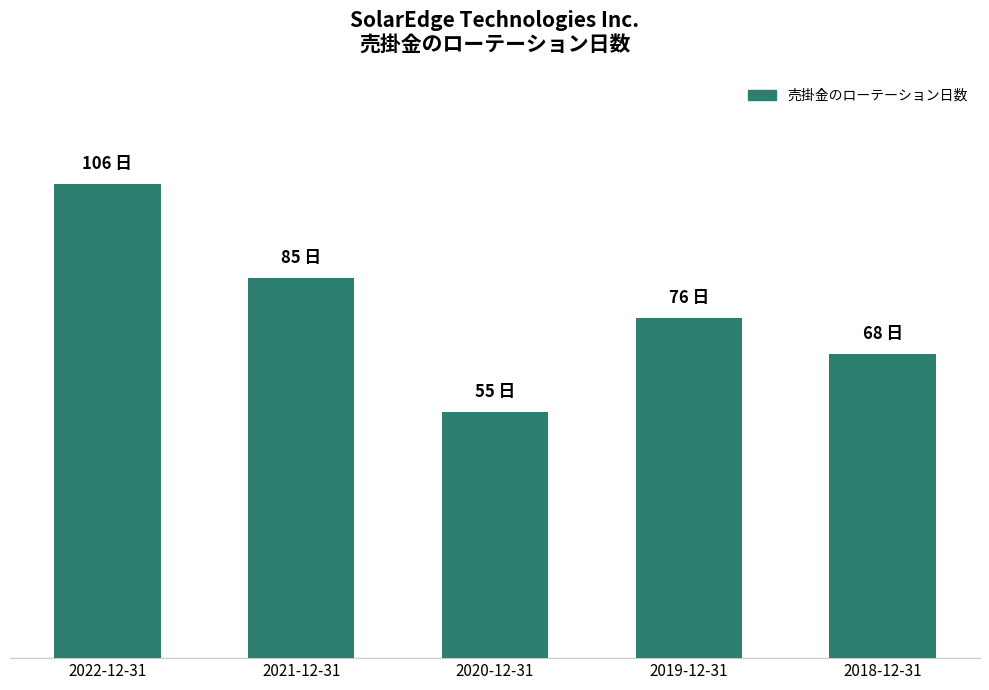

Reading left to right, list all the values displayed in this chart.

2022-12-31=106	2021-12-31=85	2020-12-31=55	2019-12-31=76	2018-12-31=68